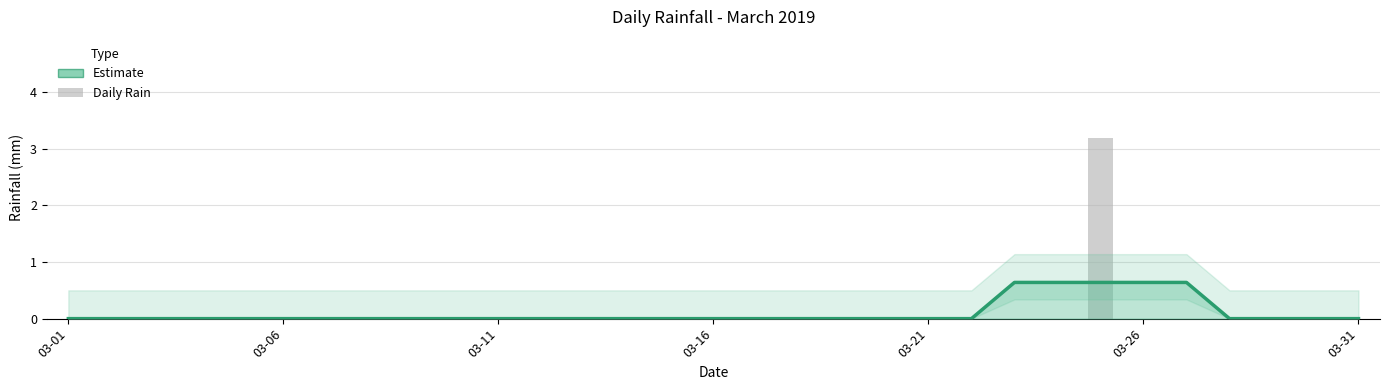

Which label corresponds to the smallest value in the chart?

03-01